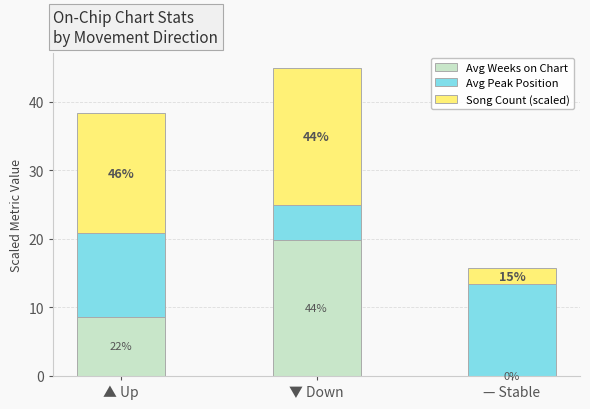

Are the bars horizontal?

No